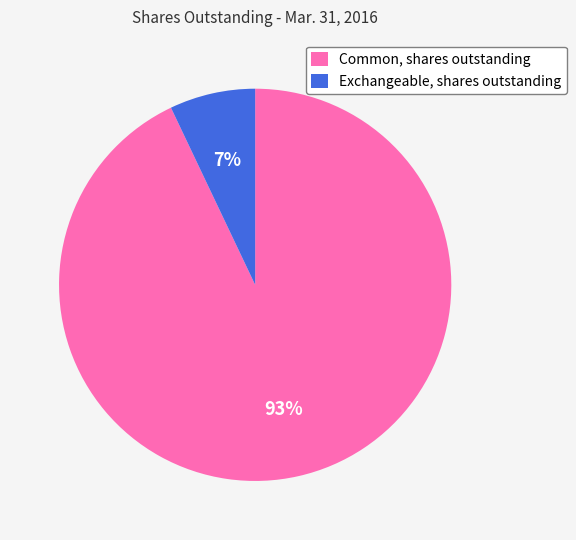

To the nearest percent, what is the average slice percentage?

50%